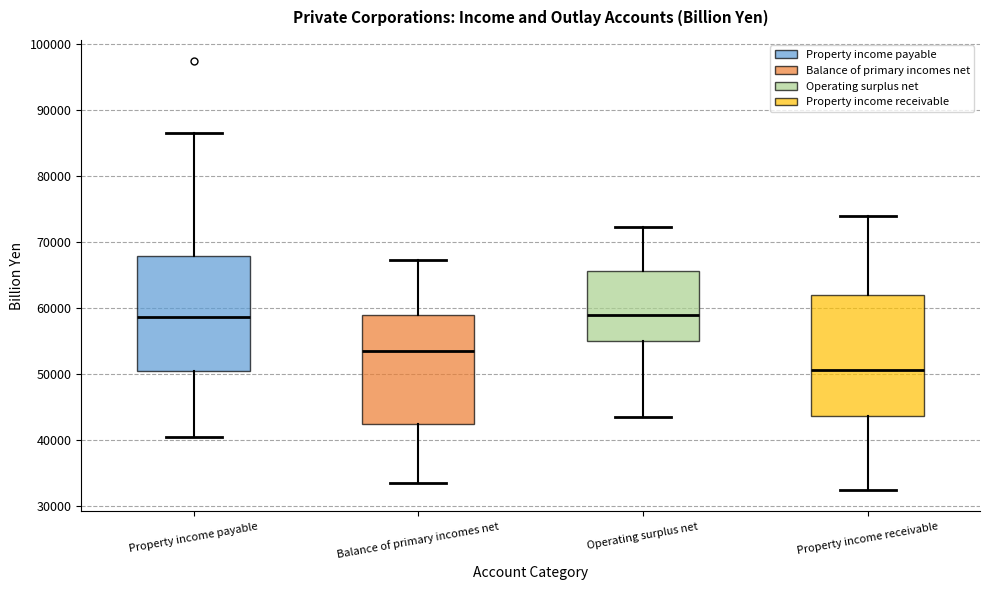

Reading left to right, read every box against the y-axis: the position of its median line, the range the box covers, and the ends of its whiskers. The values are not printed on the chart, so give them approximately, as read against the axis.

Property income payable: median 59000, box 51000 to 68000, whiskers 41000 to 87000
Balance of primary incomes net: median 54000, box 42000 to 59000, whiskers 34000 to 67000
Operating surplus net: median 59000, box 55000 to 66000, whiskers 44000 to 72000
Property income receivable: median 51000, box 44000 to 62000, whiskers 32000 to 74000